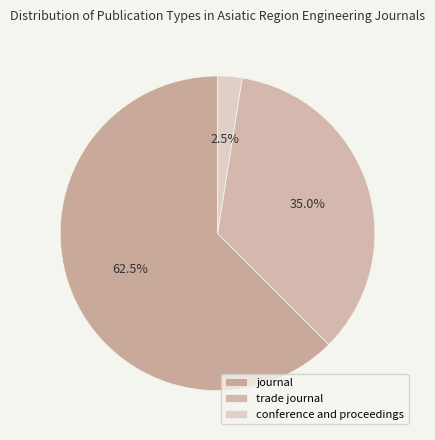

What is the smallest slice in the pie chart?

conference and proceedings